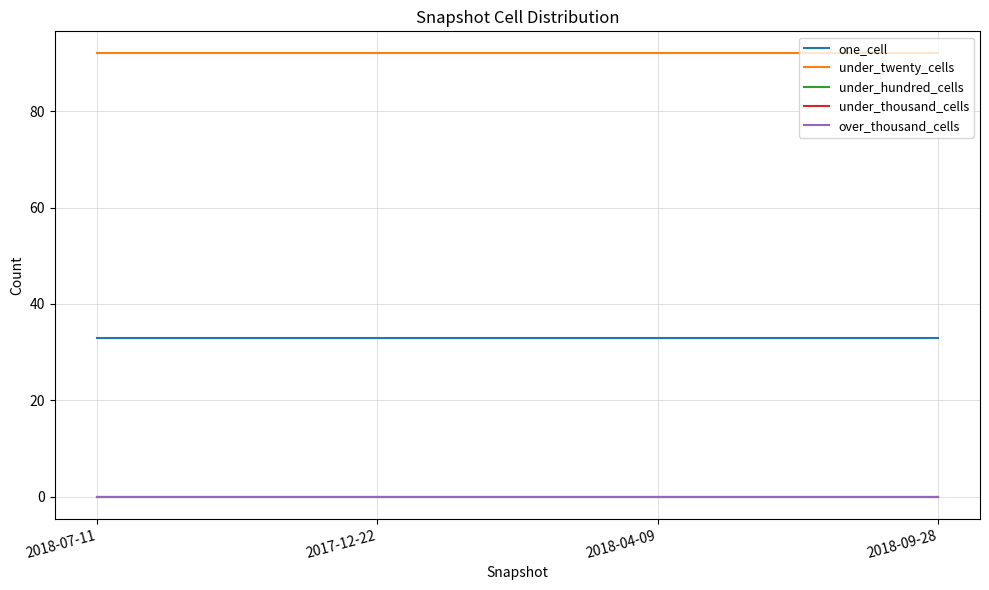

True or false: under_hundred_cells and over_thousand_cells intersect in this chart.

False